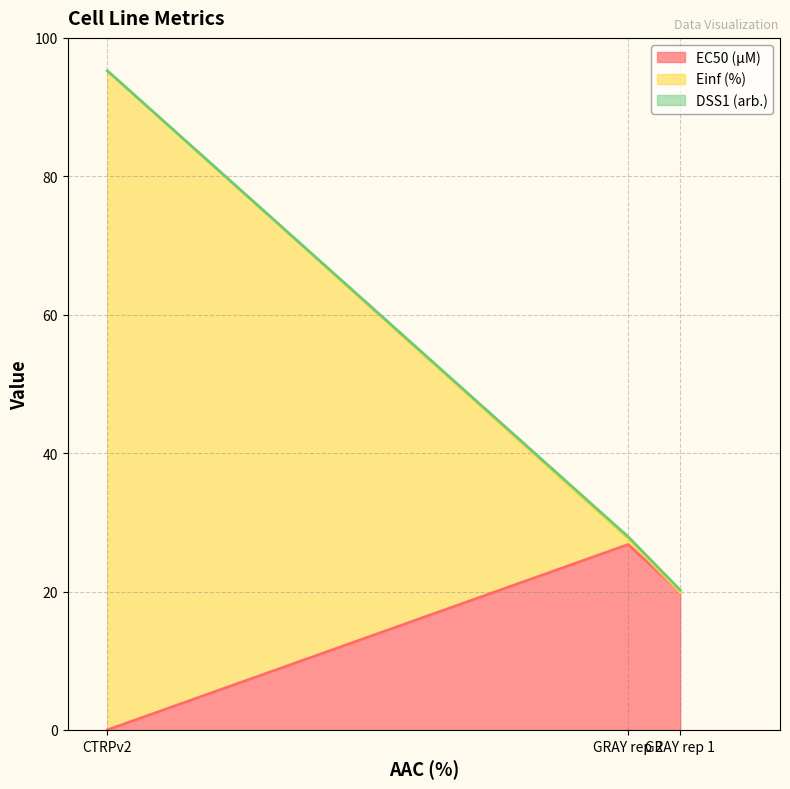

List the labels in order of DSS1 (arb.) value, smallest first.

CTRPv2, GRAY rep 2, GRAY rep 1